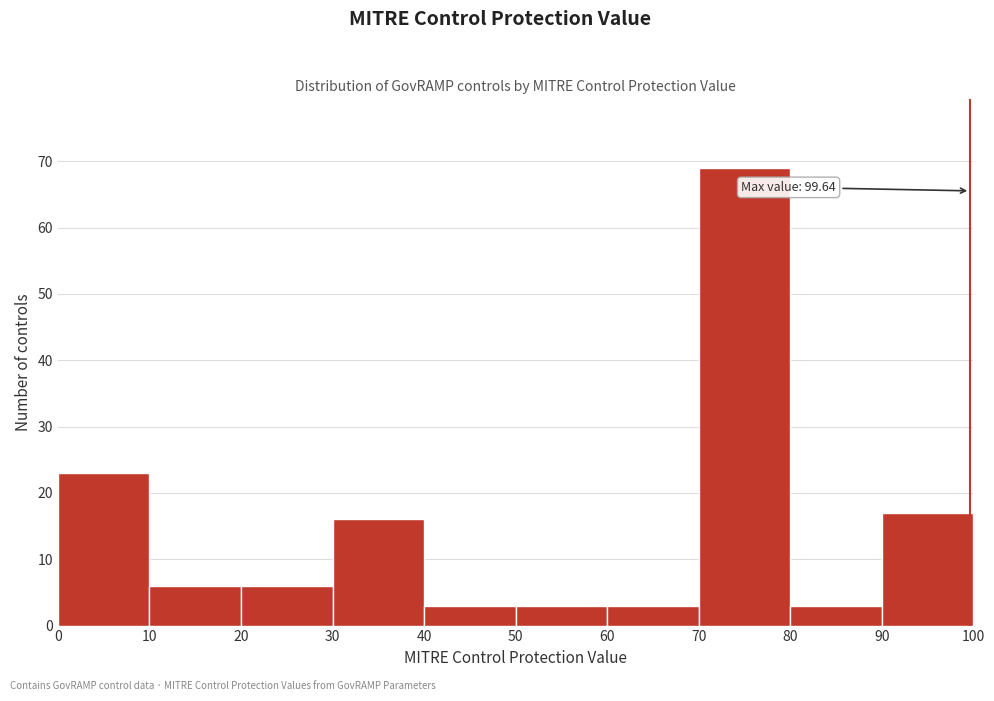

Which range on the x-axis has the tallest bar?

70 to 80